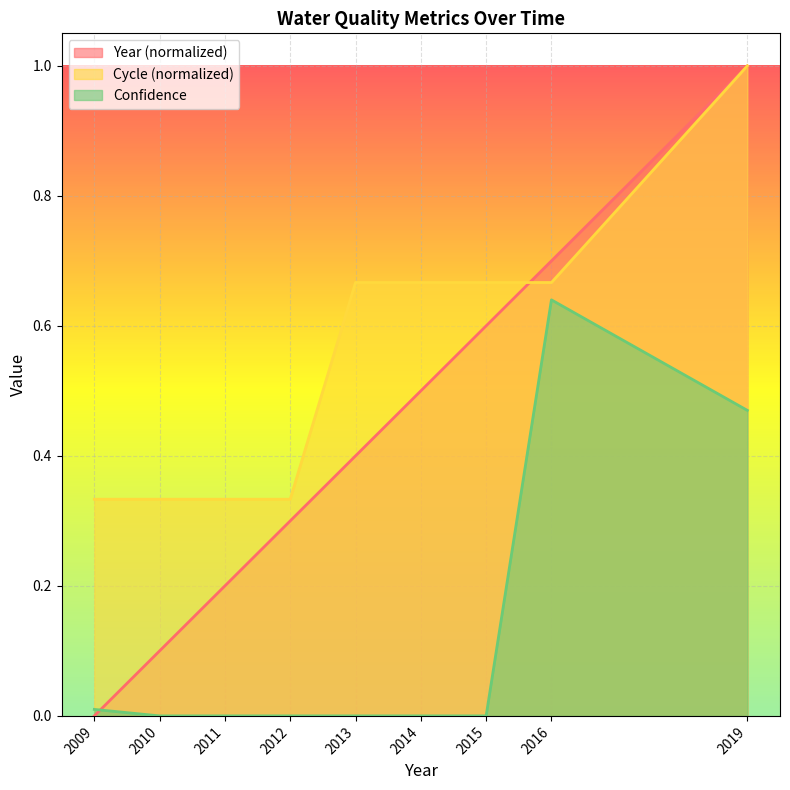

How many Cycle values are between 0 and 1?

9